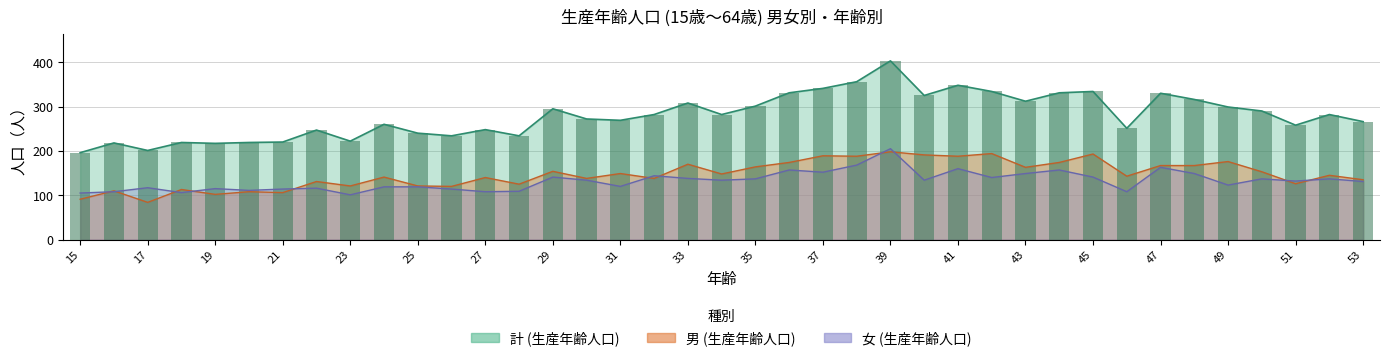

What is the difference between the maximum and minimum values in the 男 (生産年齢人口) series?

114